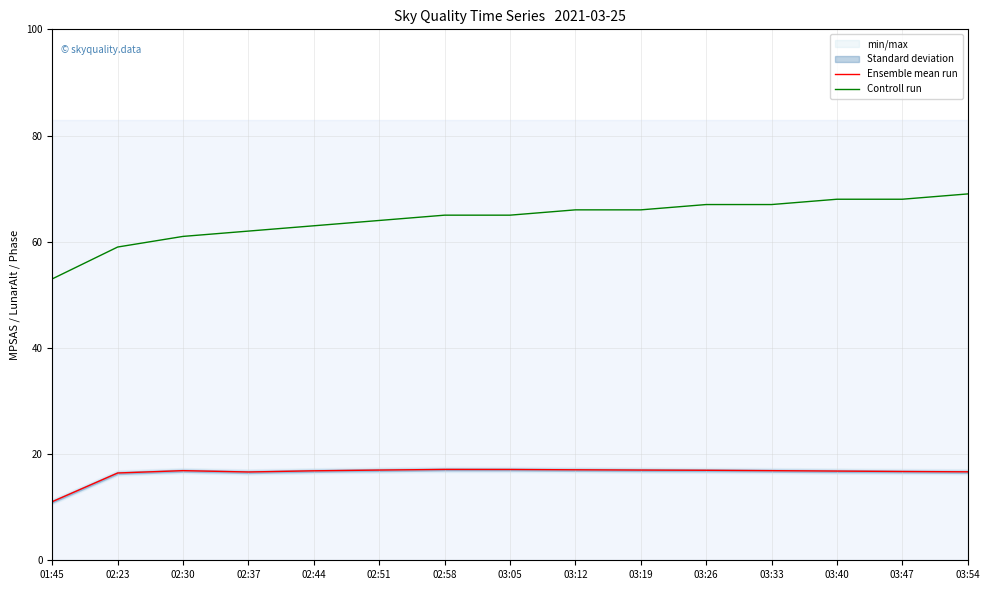

True or false: Controll run and Ensemble mean run cross at least once.

False